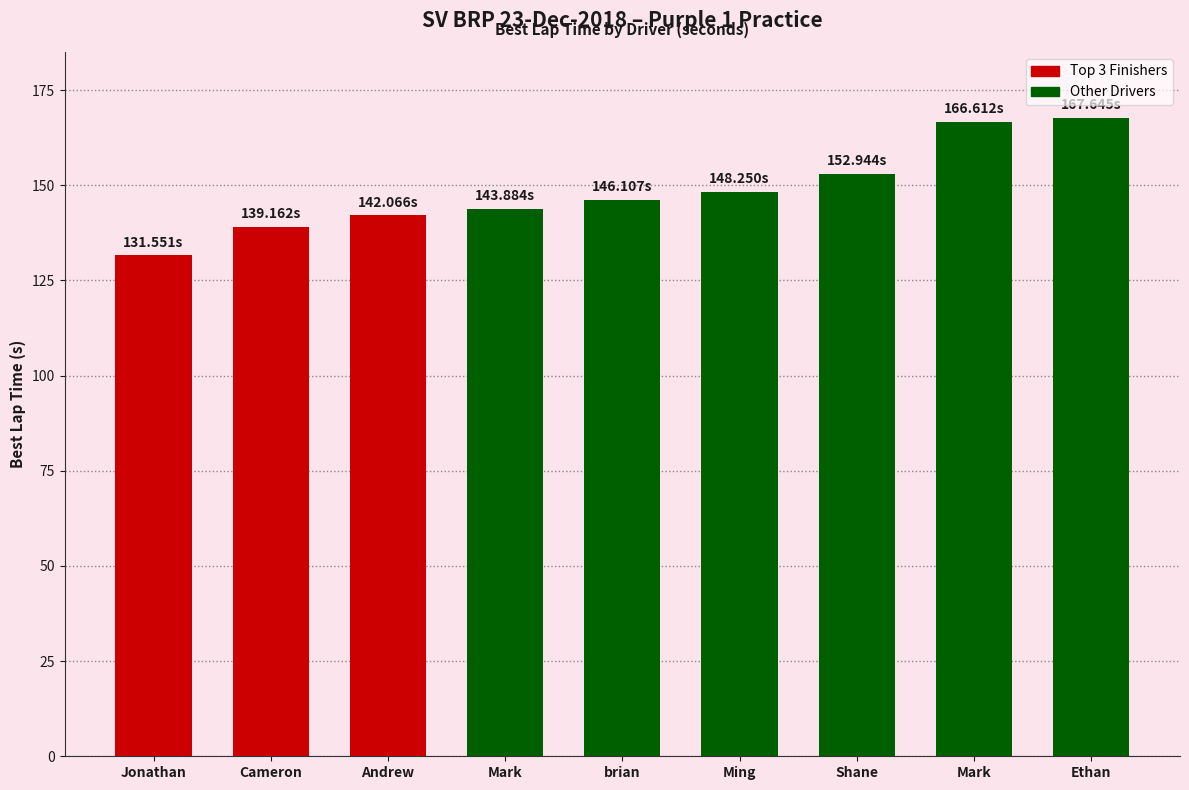

List the labels in order of value, largest first.

Ethan, Mark, Shane, Ming, brian, Mark, Andrew, Cameron, Jonathan